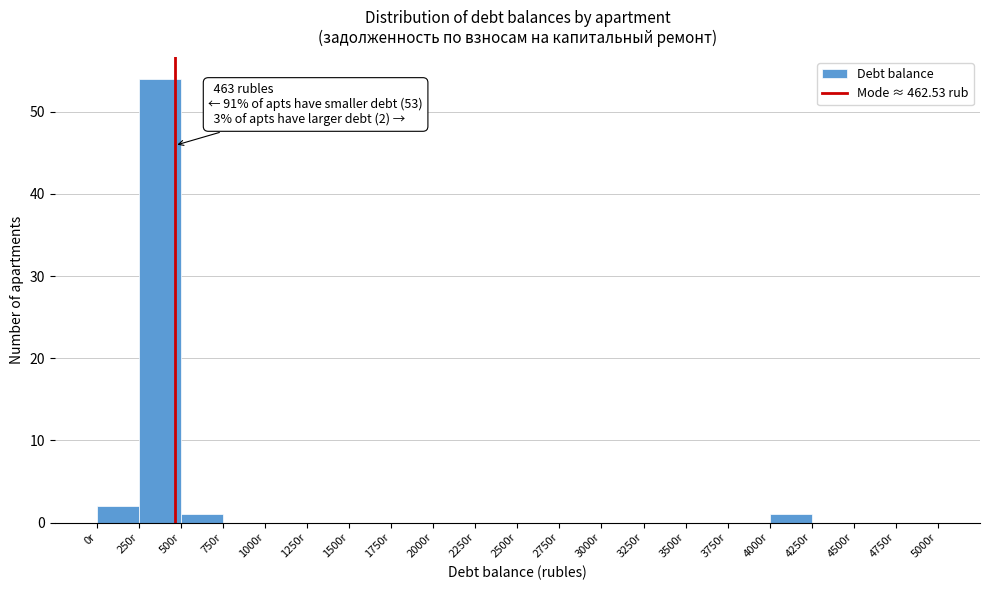

Which range on the x-axis has the tallest bar?

250 to 500